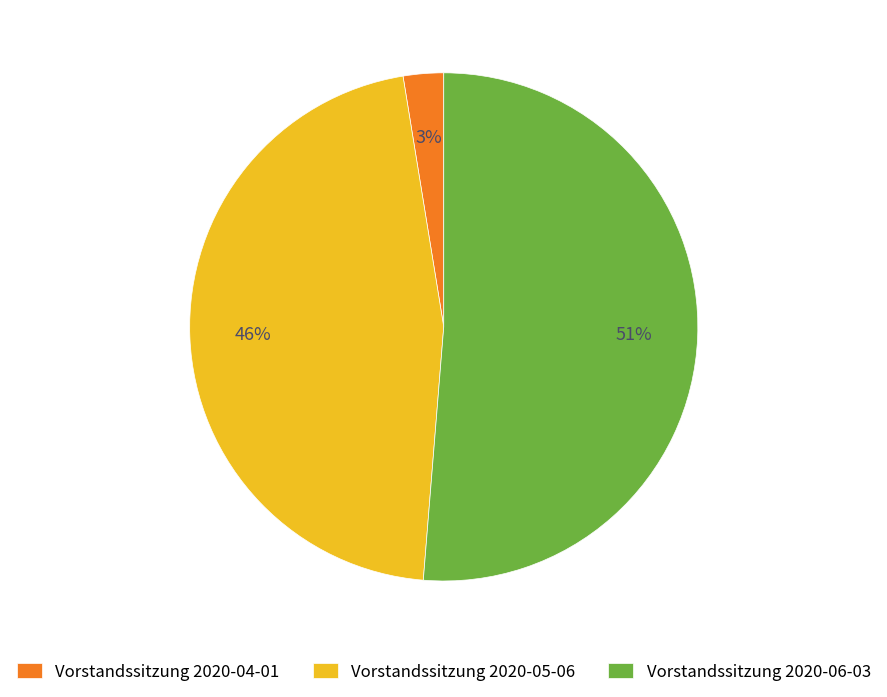

What percentage is the Vorstandssitzung 2020-06-03 slice, to the nearest percent?

51%